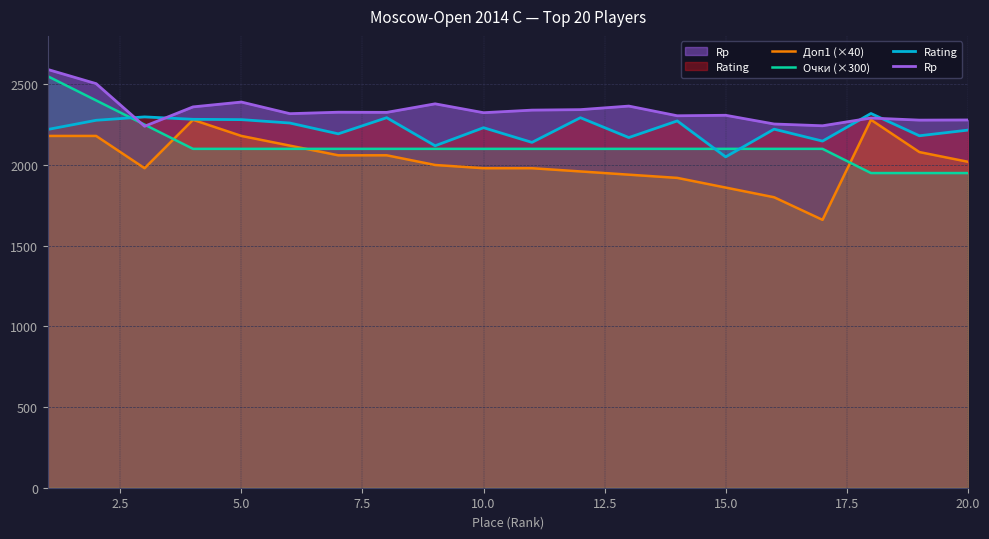

How many categories are shown in the chart?

20